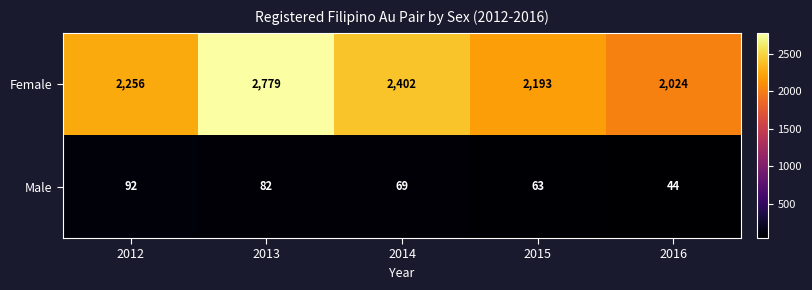

List the series in order of their overall mean, lowest first.

Male, Female